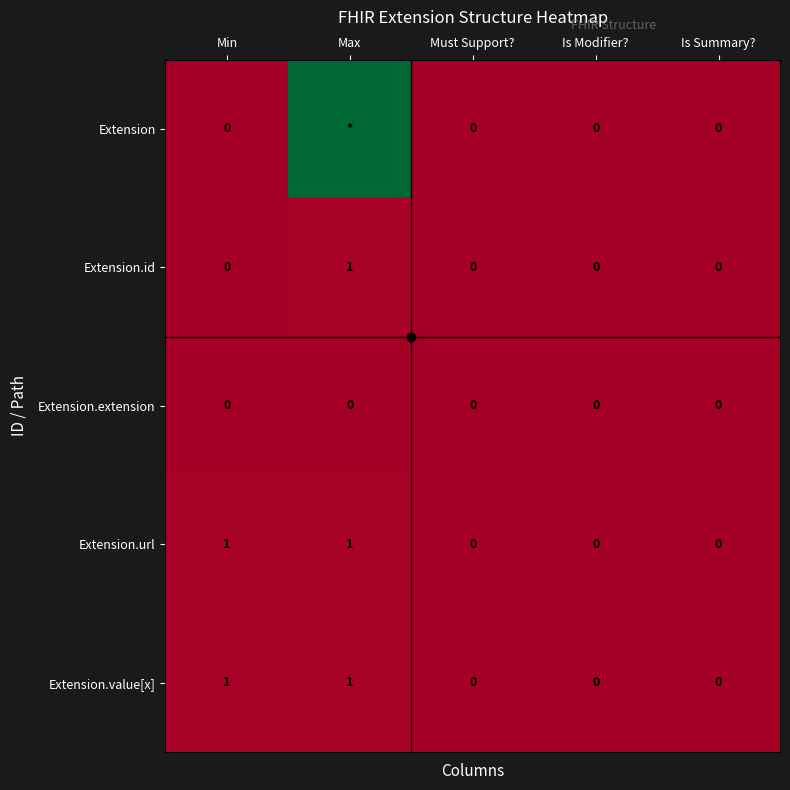

At how many categories does at least one series exceed 75?

1